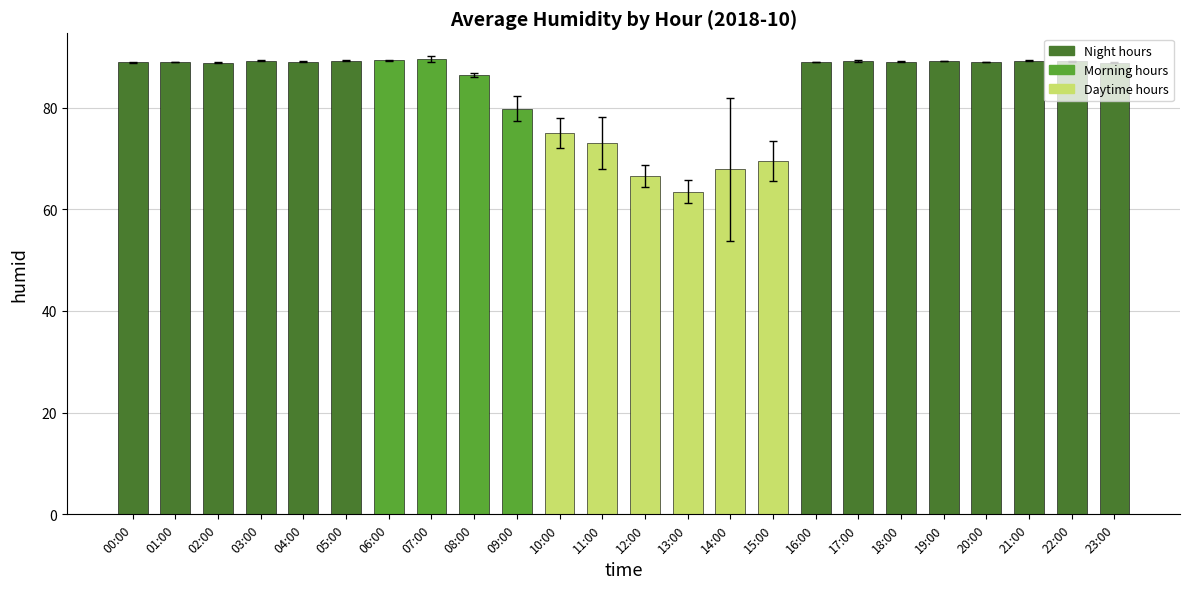

Which has a higher value, 22:00 or 08:00?

22:00